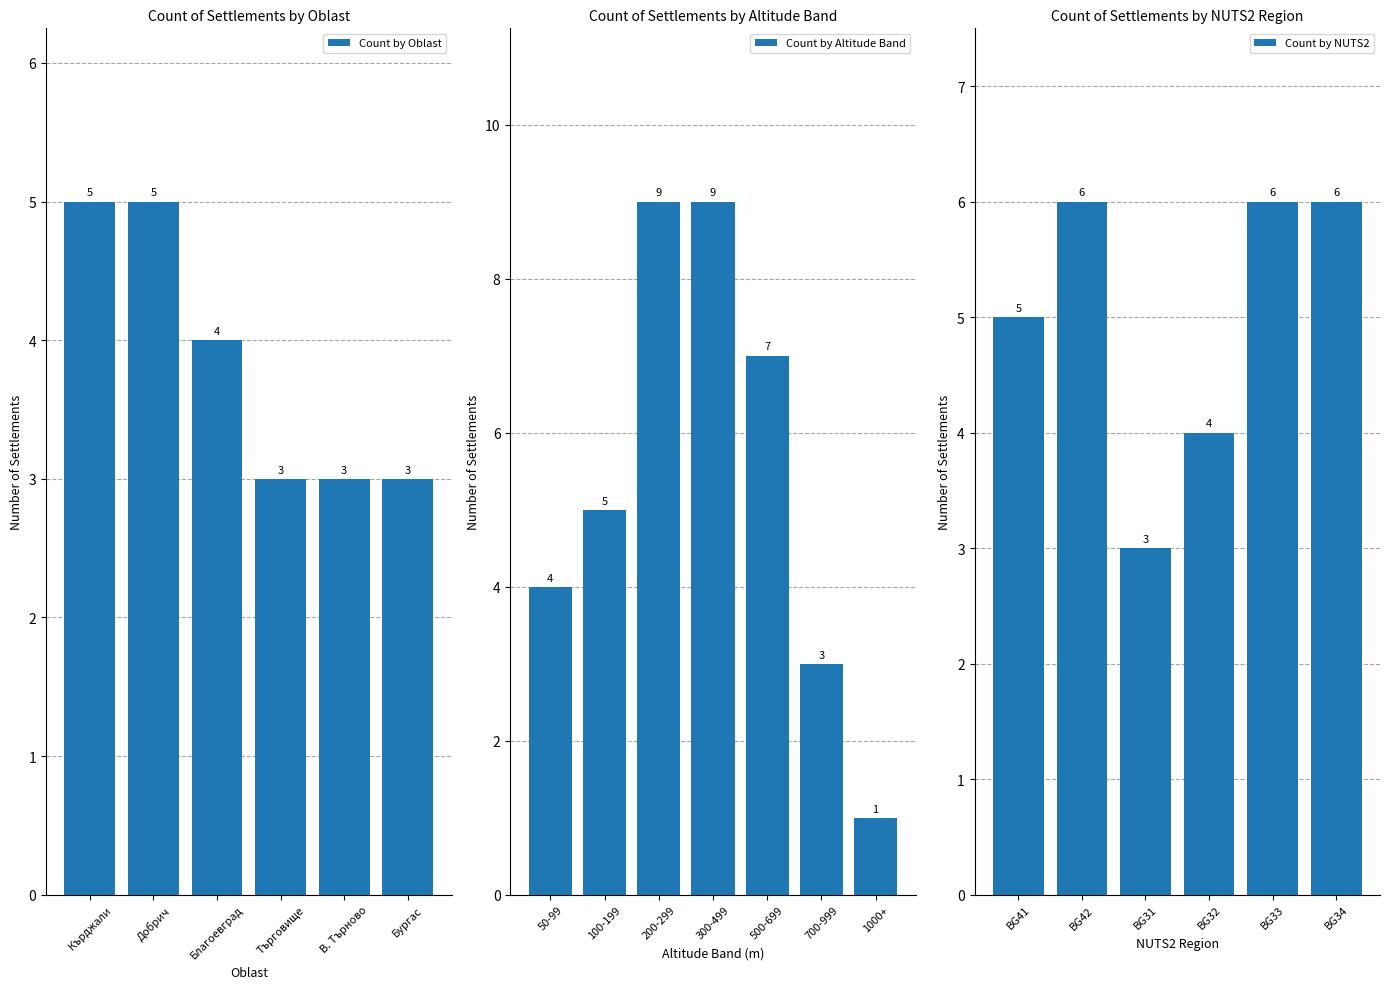

What is the sum of all Count by Oblast values?

23